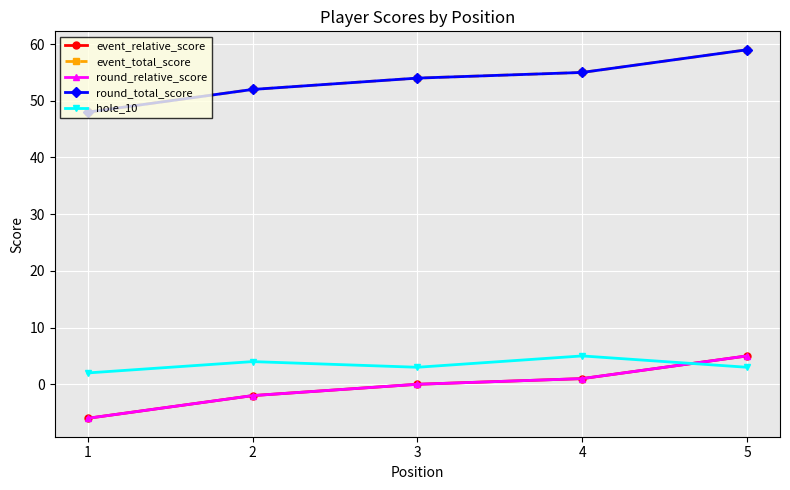

Is this an area chart (filled region under the line)?

No